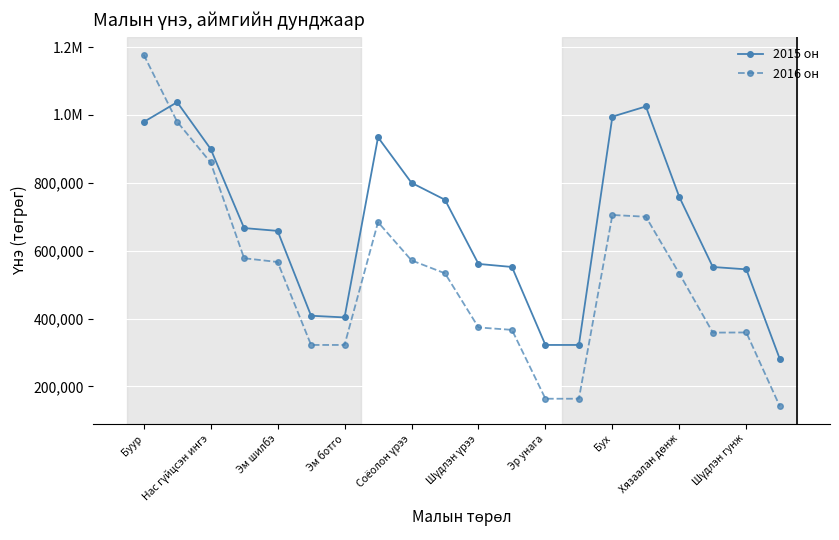

Which series has the largest total across all categories?

2015 он